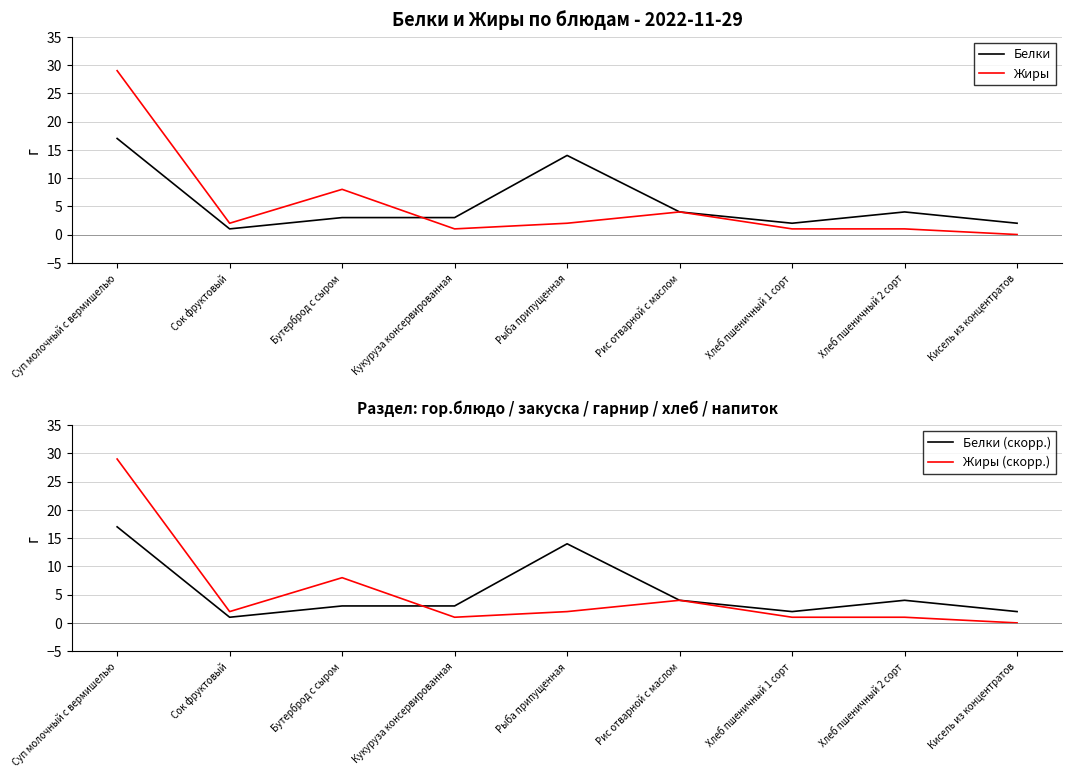

Is it true that Жиры (скорр.) equals 1 at Кукуруза консервированная?

True